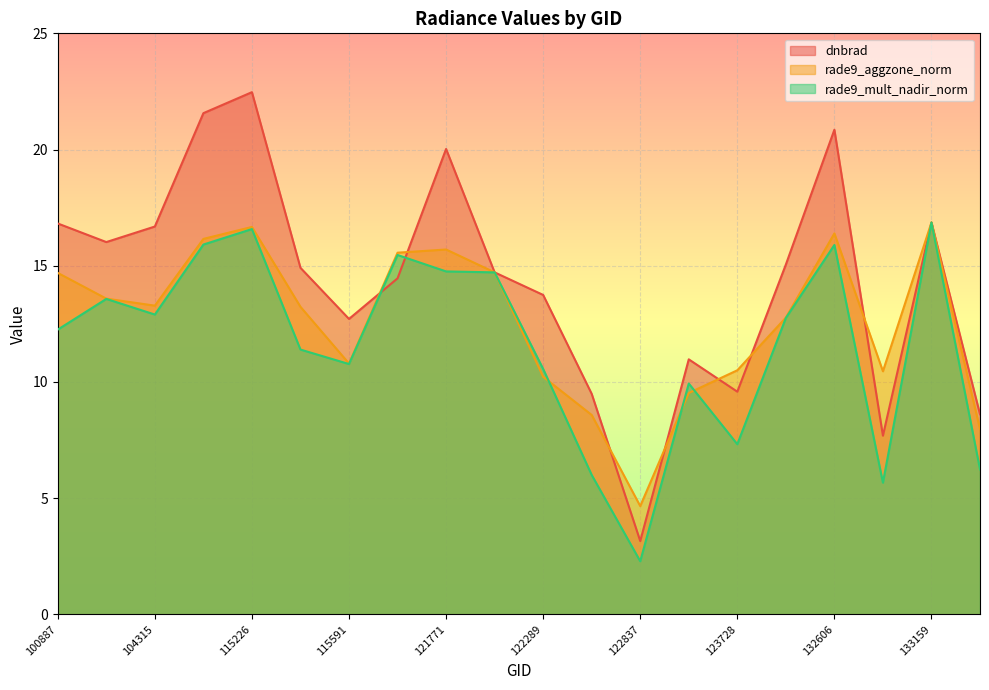

Does the chart display data point markers on the line(s)?

No